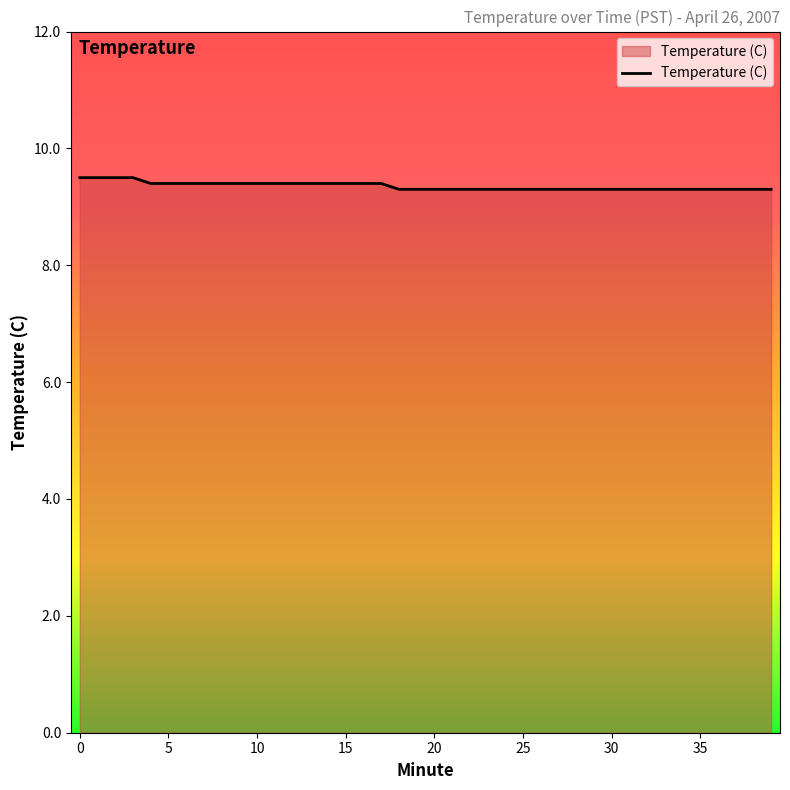

What is the maximum value shown in the chart?

9.5